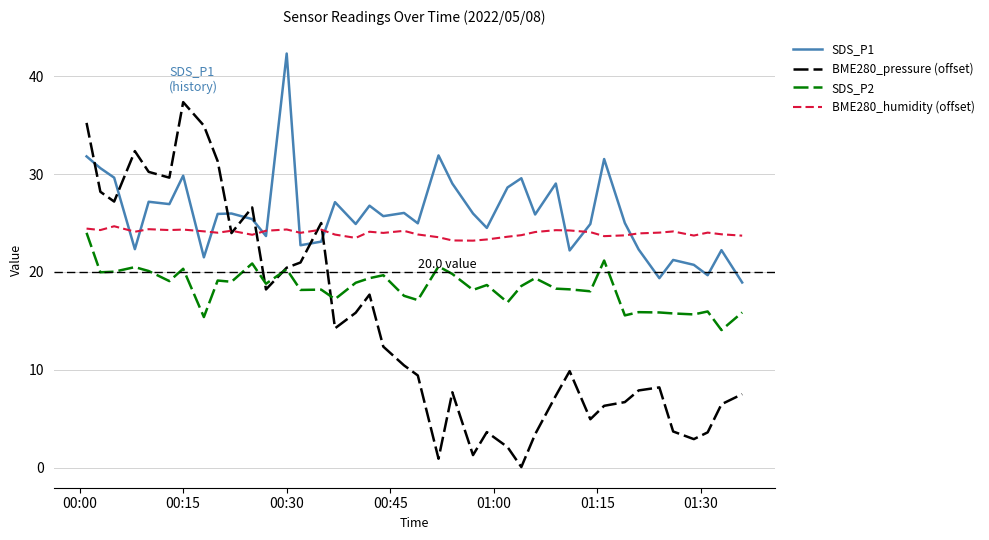

List the series in order of their overall mean, lowest first.

BME280_pressure (offset), SDS_P2, BME280_humidity (offset), SDS_P1